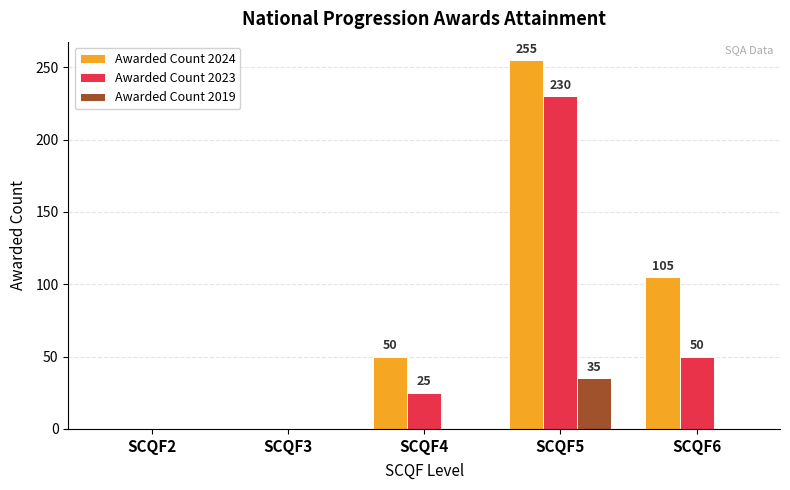

Which series has the largest total across all categories?

Awarded Count 2024